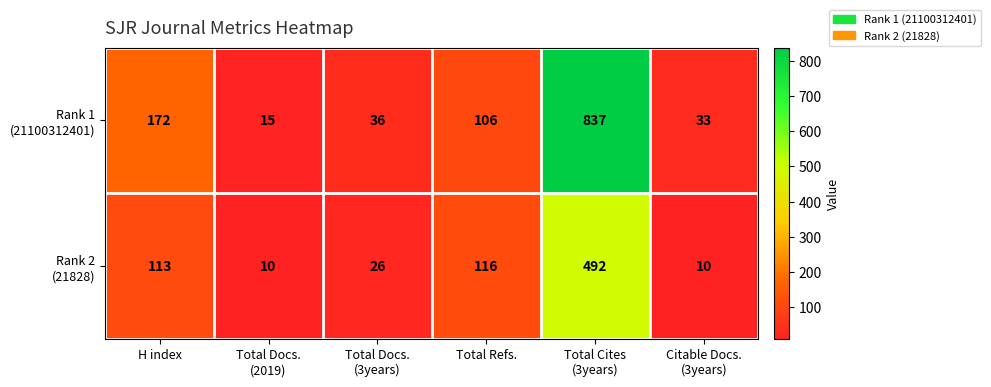

What is the smallest value displayed?

10